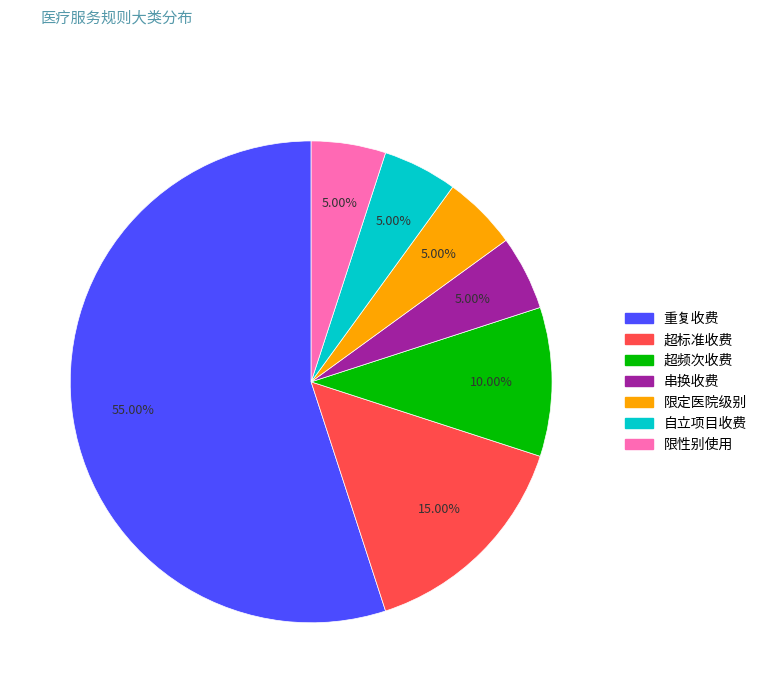

Which slice is the largest?

重复收费